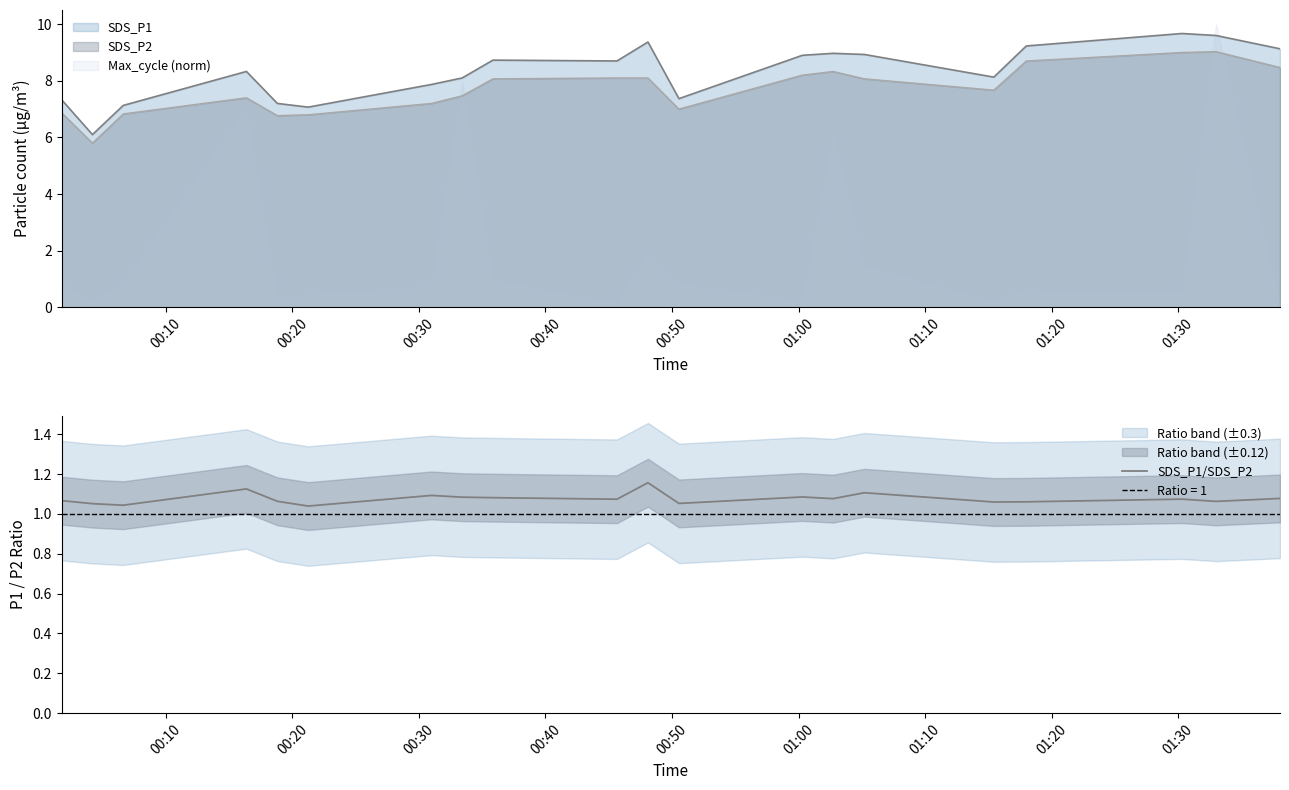

Reading left to right, what are all the values shown in this chart?

1.1	1.1	1.0	1.1	1.1	1.0	1.1	1.1	1.1	1.1	1.2	1.1	1.1	1.1	1.1	1.1	1.1	1.1	1.1	1.1